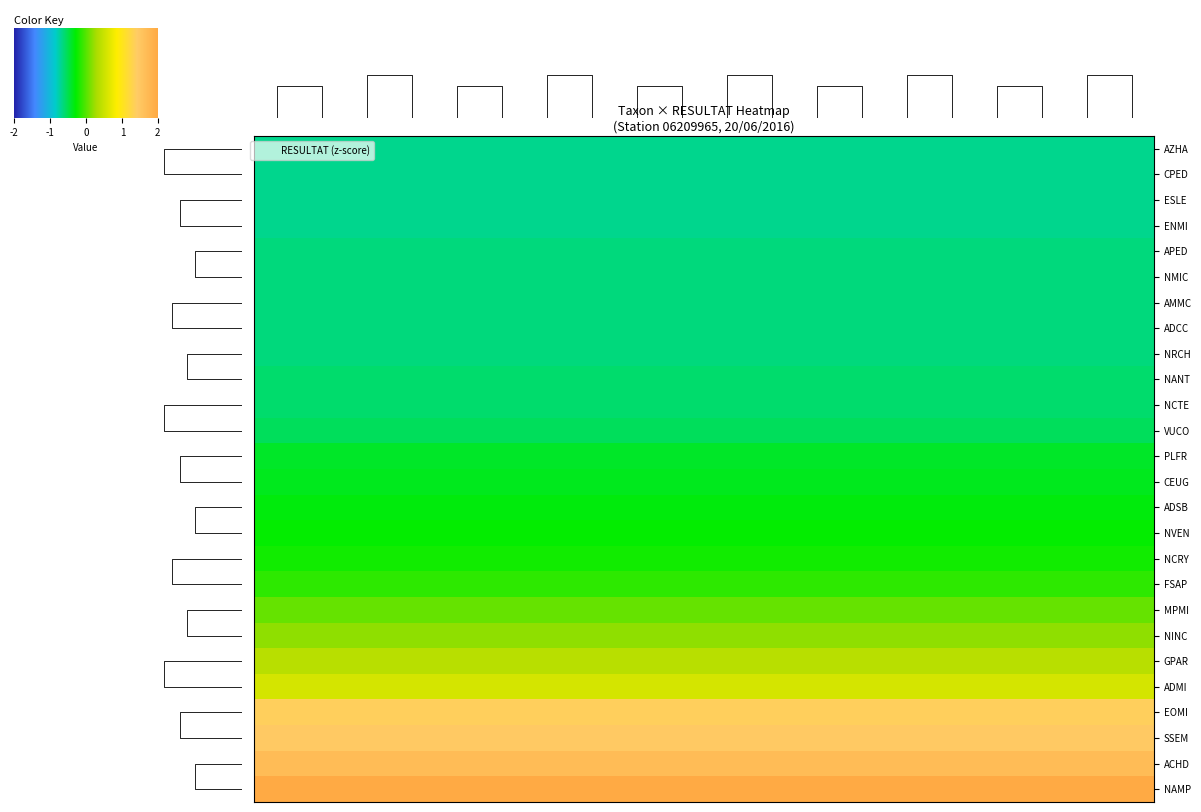

Which series has the largest total across all categories?

NAMP